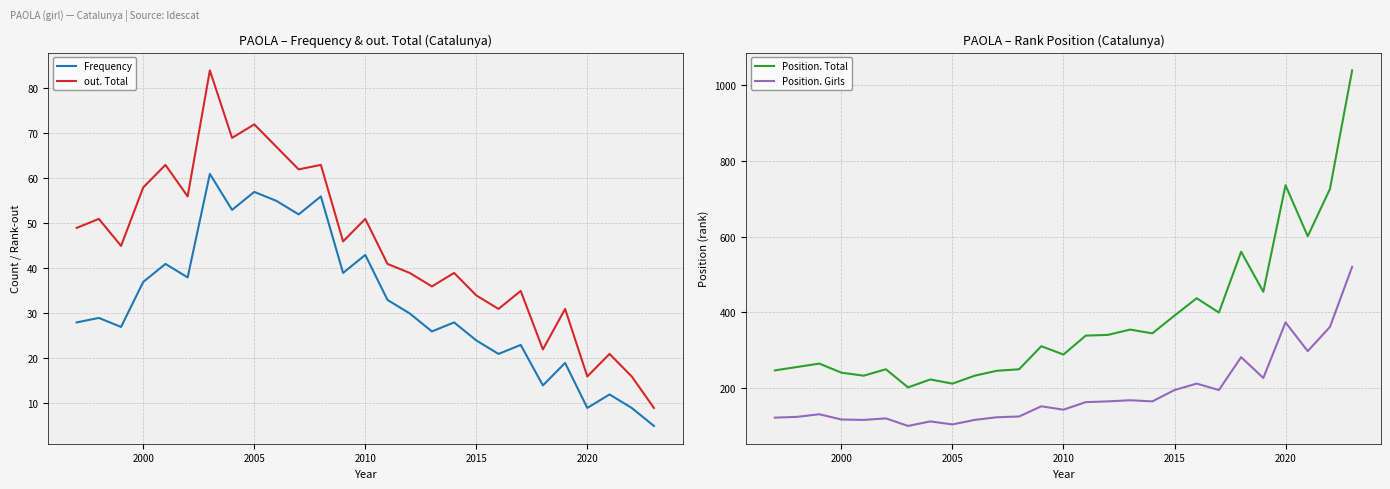

True or false: Position. Total and out. Total cross at least once.

False